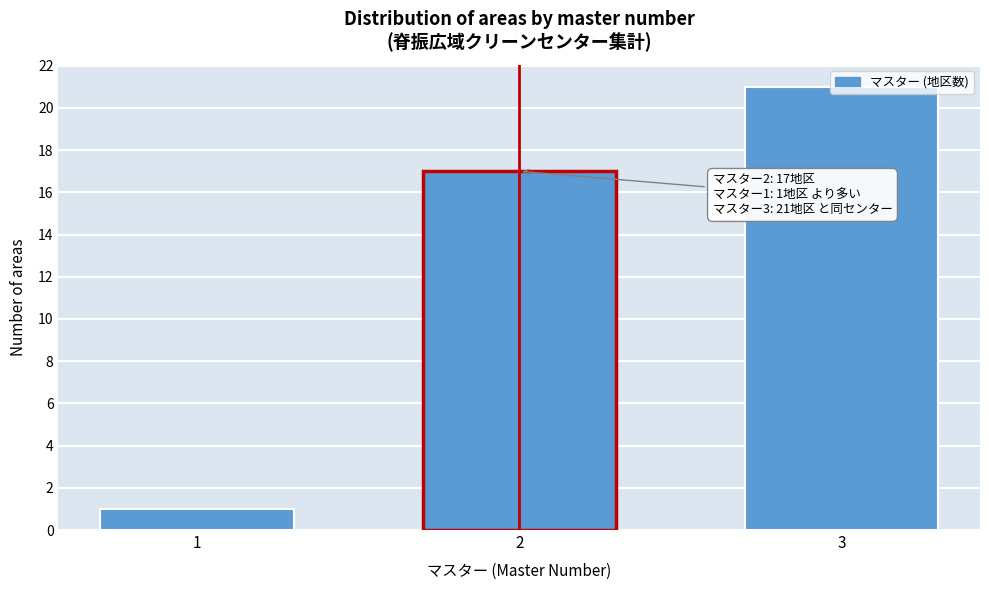

What is the difference between the values at 2 and 3?

4